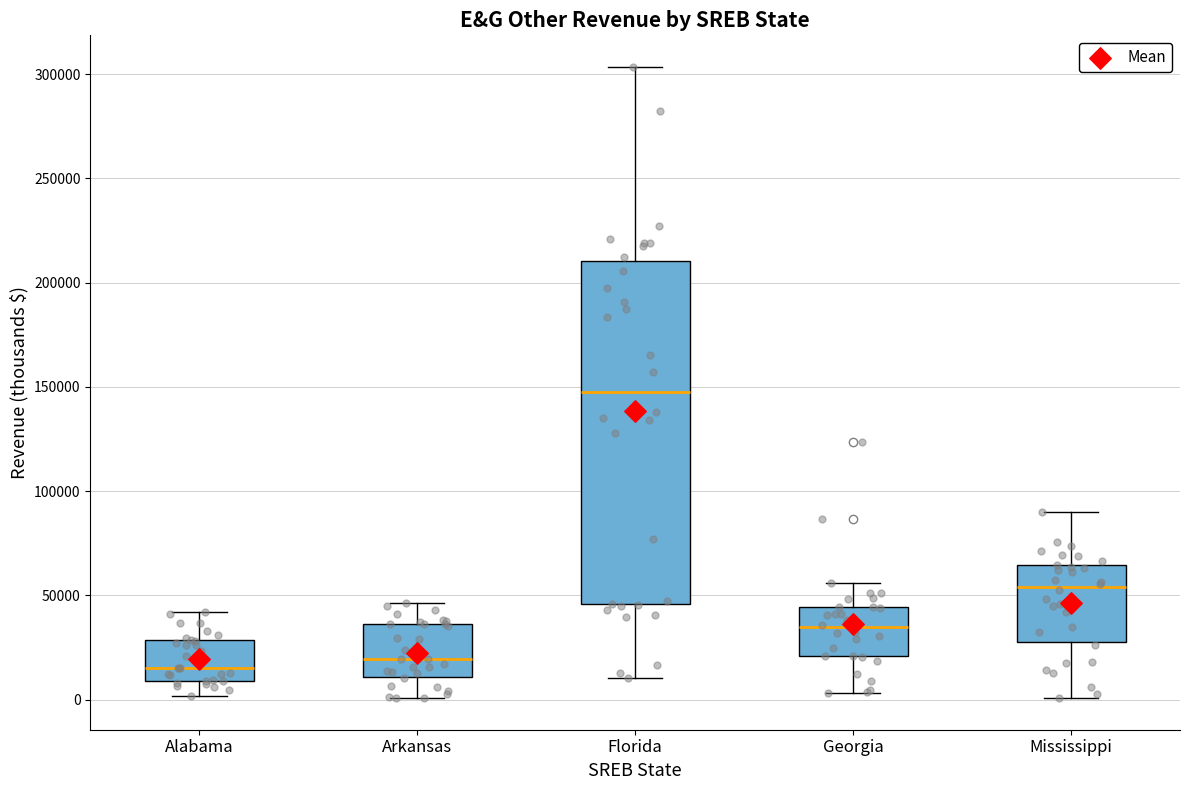

Where is the lower edge of the box for Georgia on the y-axis? The values are not printed on the chart, so give them approximately, as read against the axis.

20000